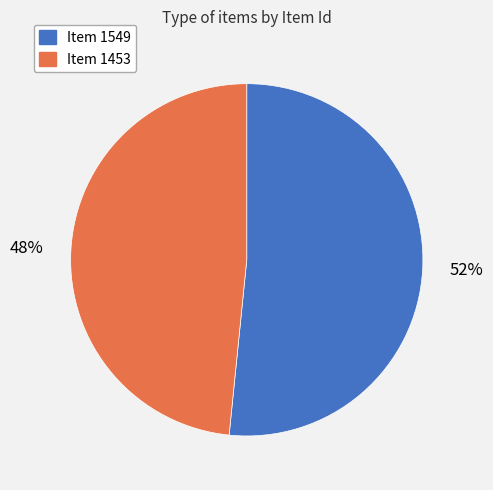

Which category accounts for the majority?

Item 1549